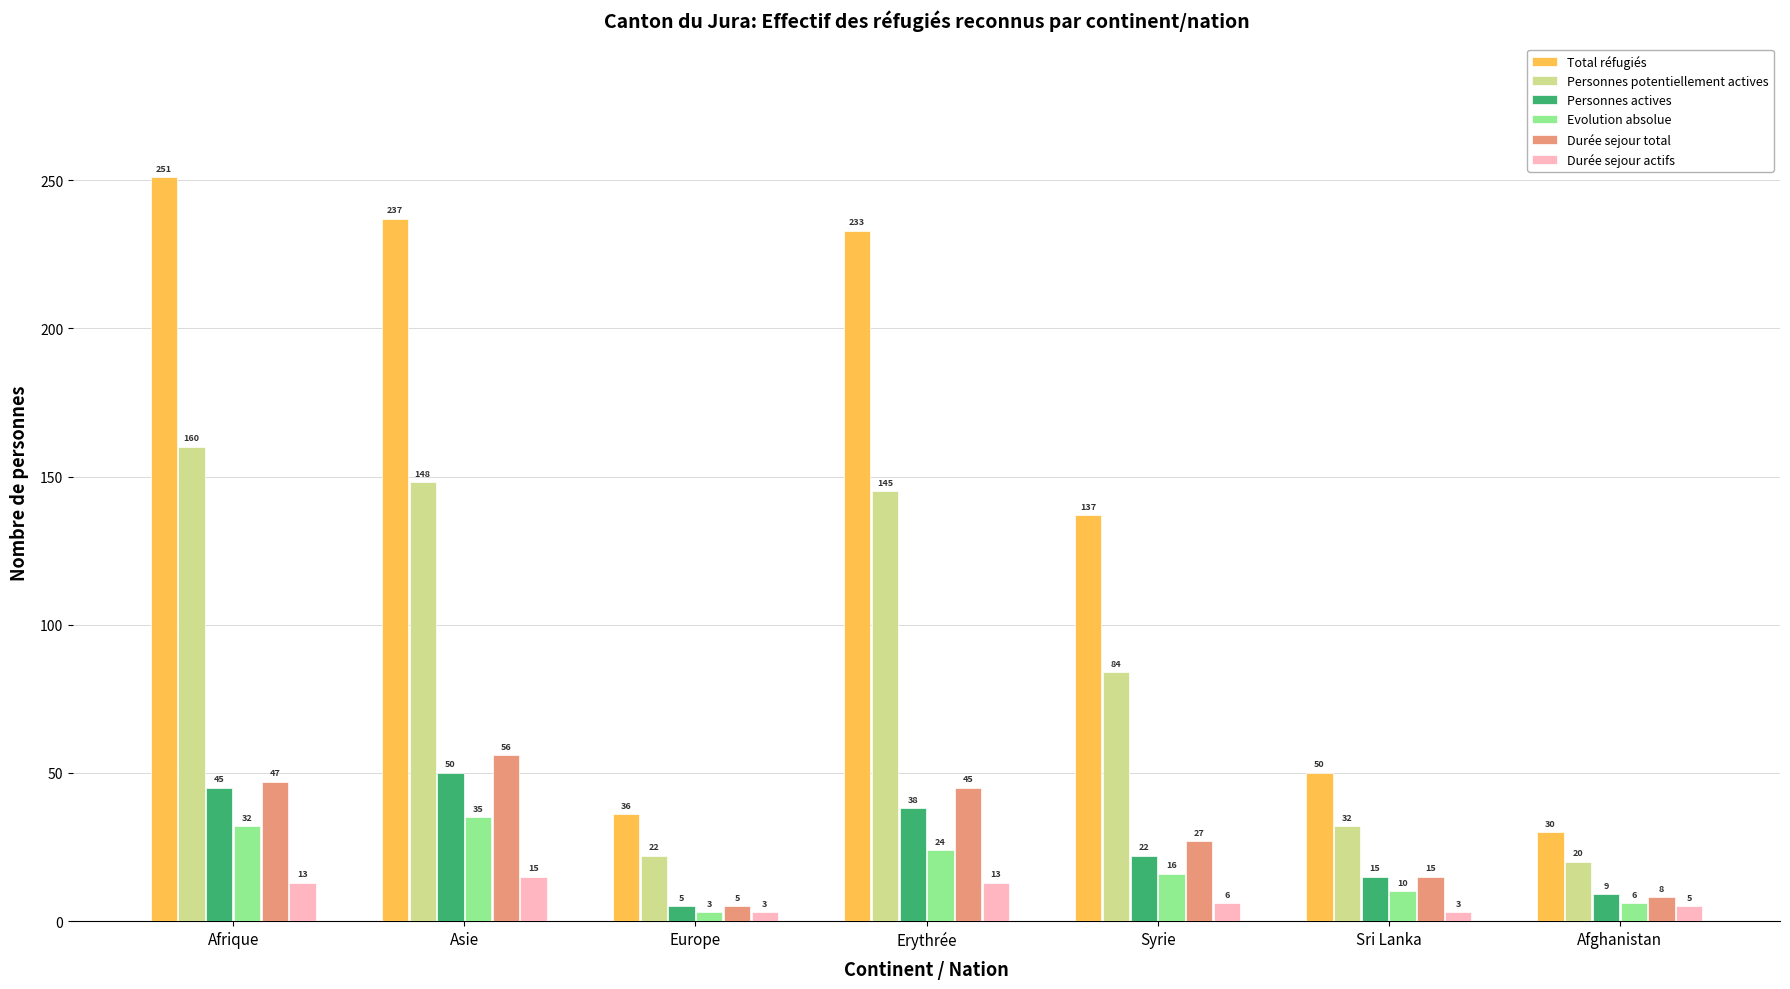

At which label is Durée sejour total closest to 30?

Syrie